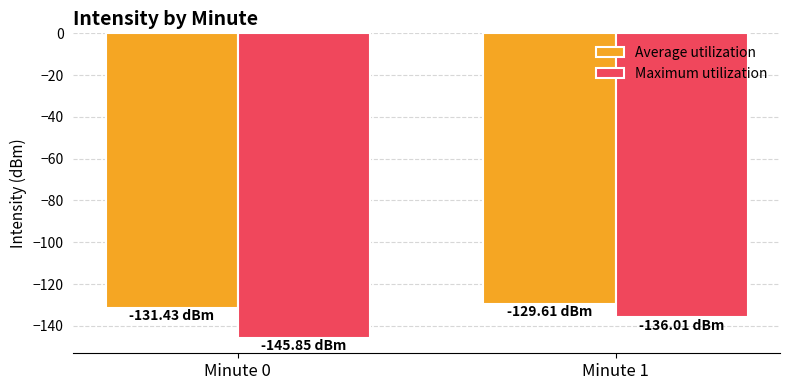

At Minute 1, list the series in order from largest to smallest.

Average utilization, Maximum utilization